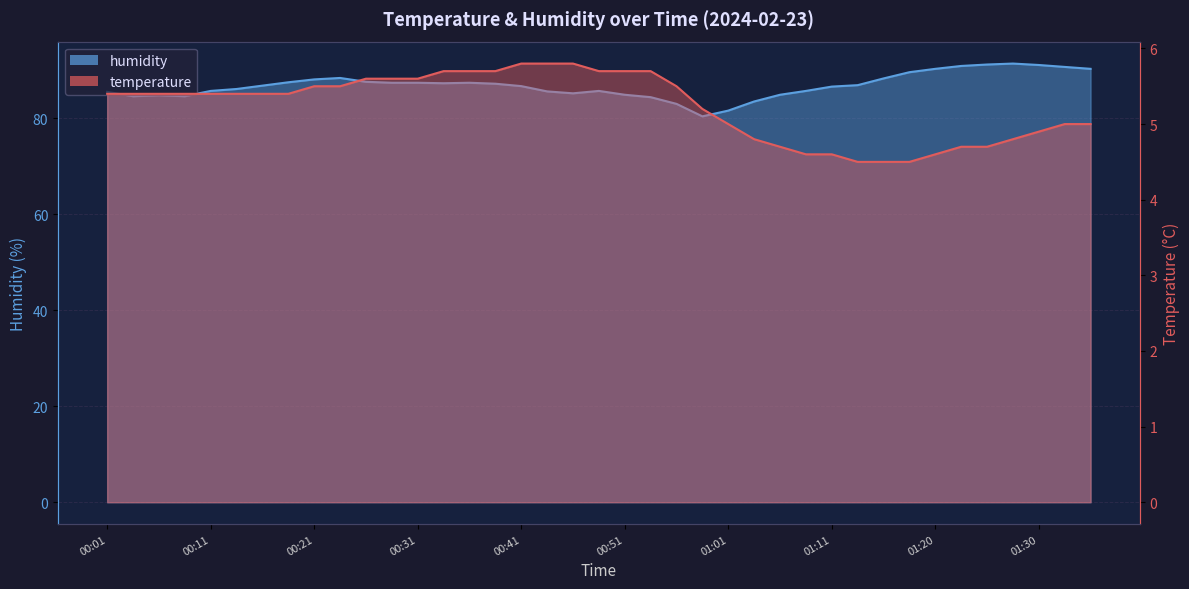

How many distinct data groups are displayed?

2